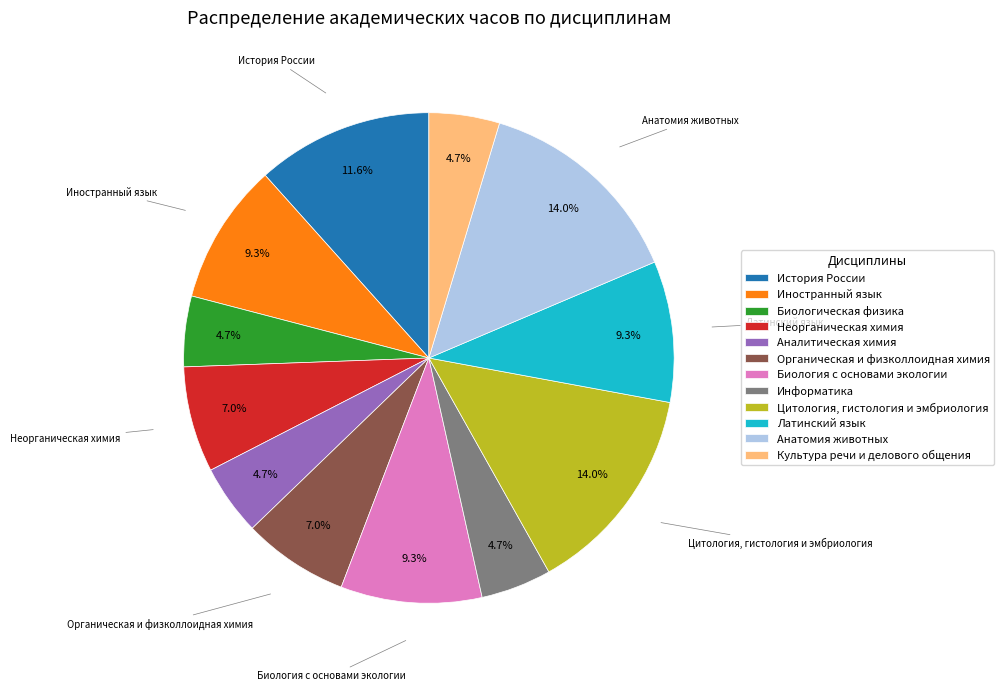

Count the number of slices in the pie.

12